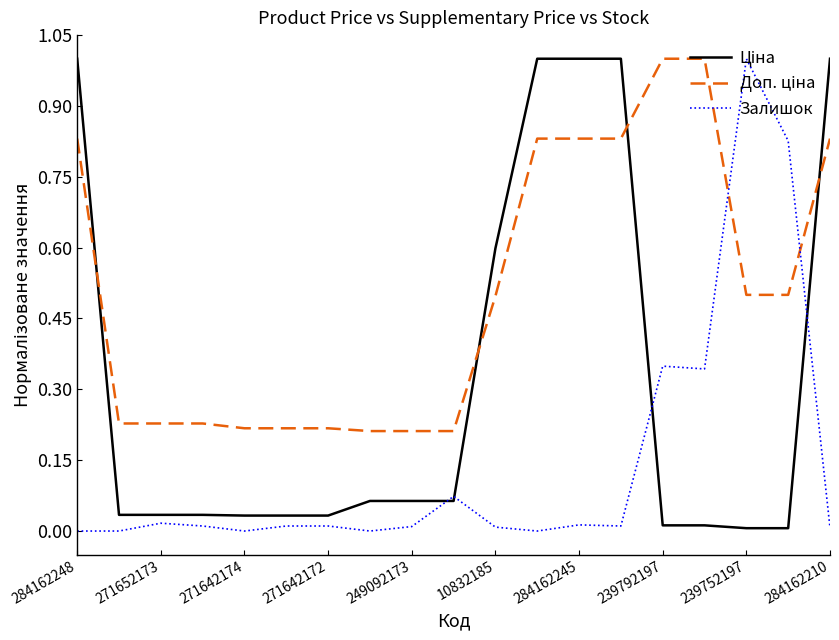

What is the maximum value shown in the chart?

1.0